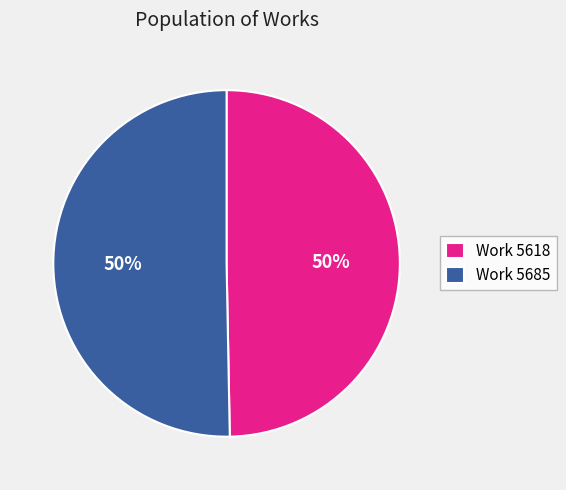

Combined, do Work 5685 and Work 5618 account for over 50%?

Yes